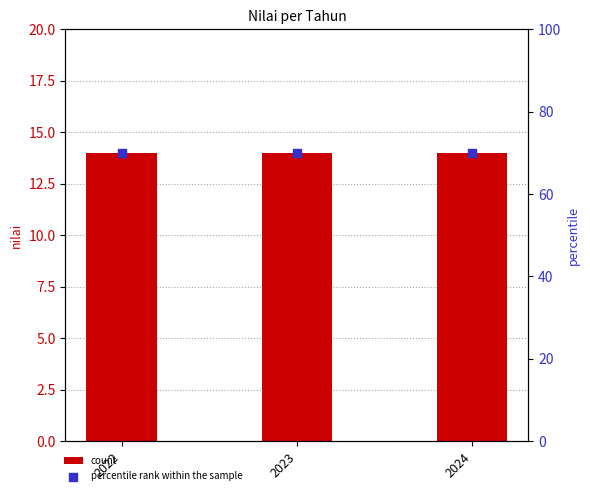

Which series reaches the minimum Y coordinate?

count